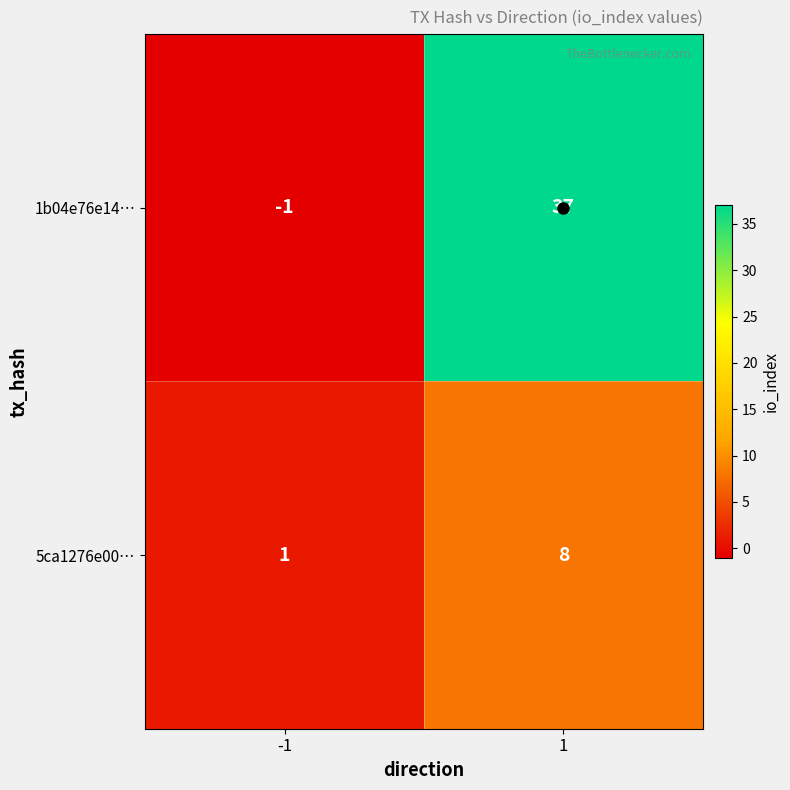

What is the sum of all 1b04e76e14… values?

36